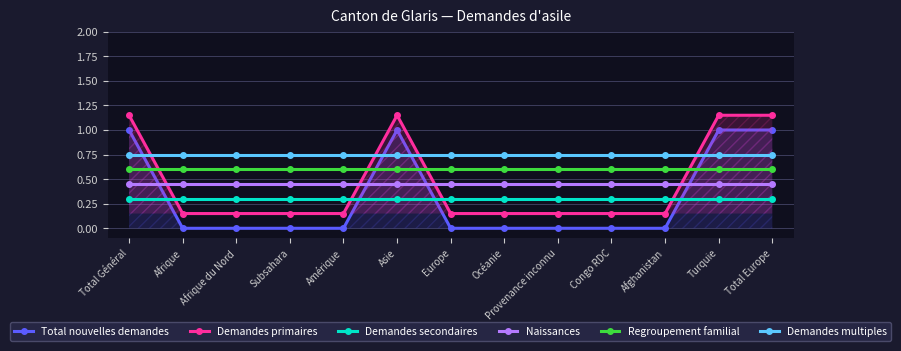

What is the maximum value shown in the chart?

1.1